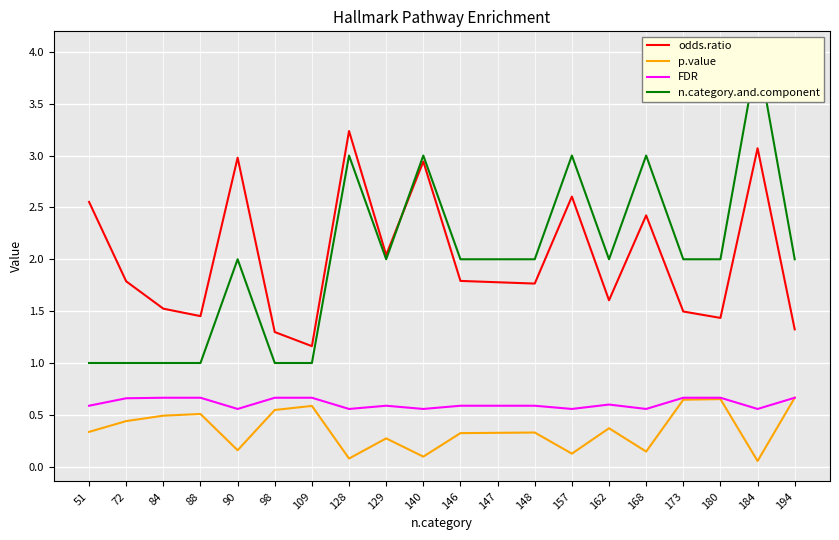

What is the value of the p.value point at the 6th from the left?

0.5